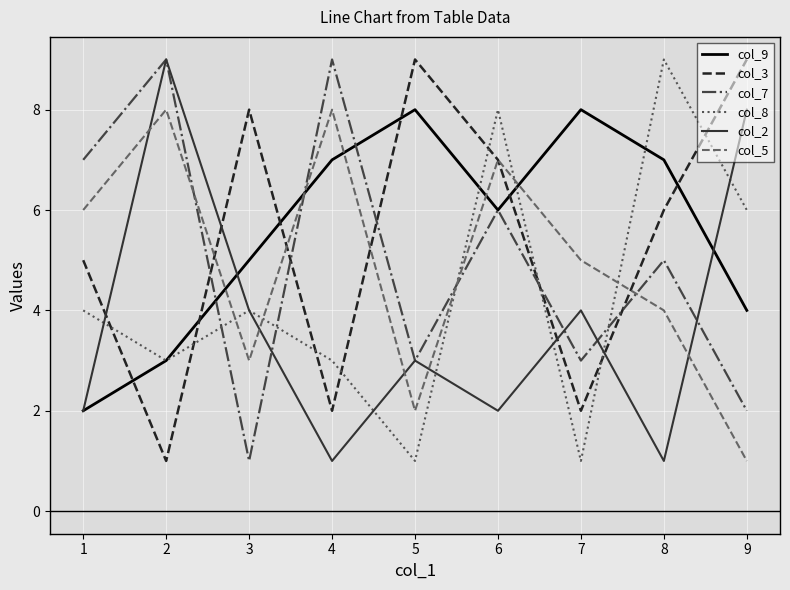

At which category does col_8 reach its first local peak?

3